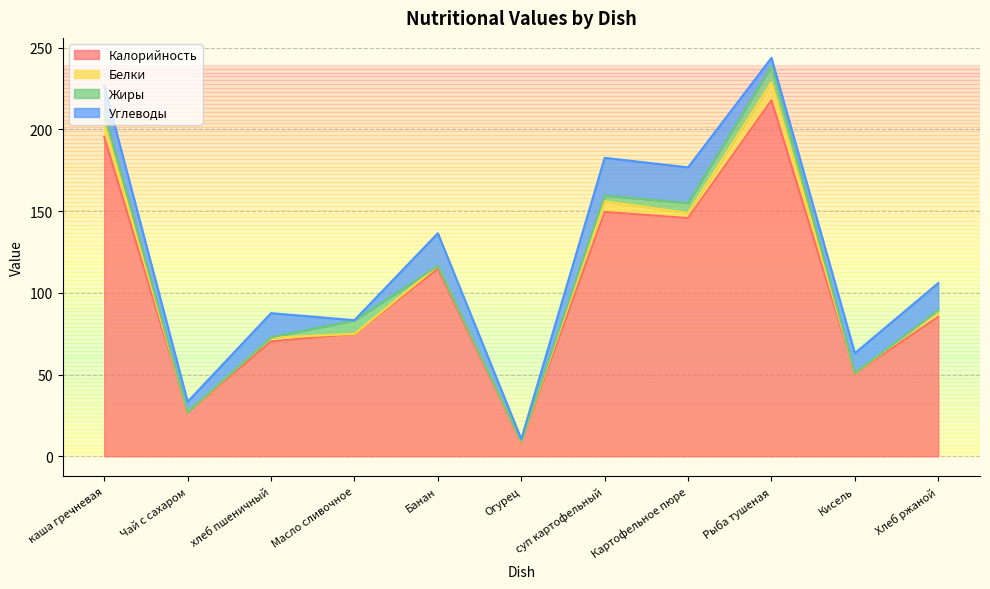

How many times do Жиры and Углеводы cross each other?

4